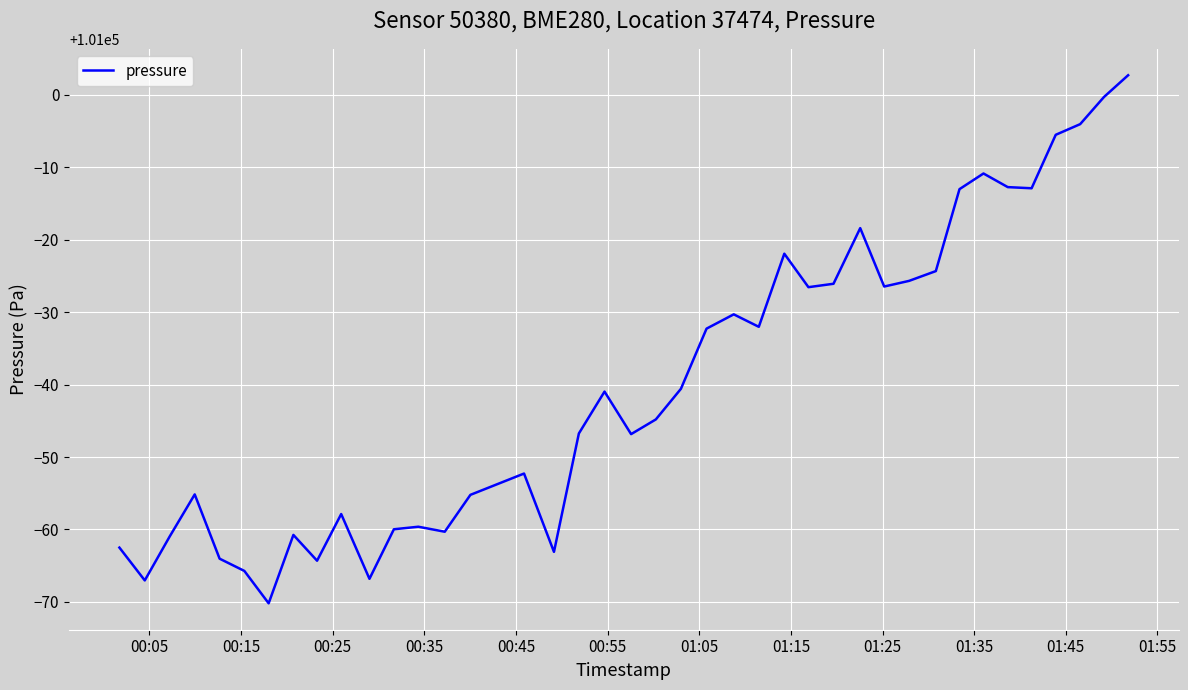

How many interior local valleys (lower than both neighbors) does the data have?

11